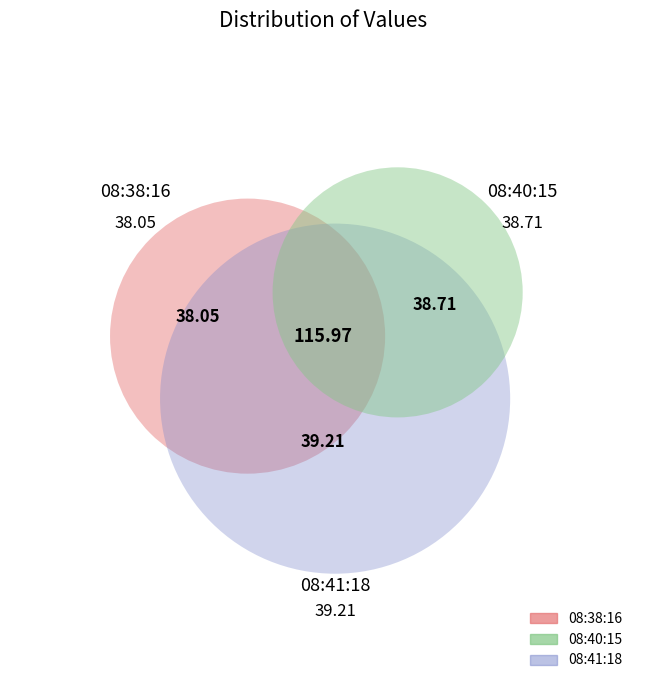

Is it true that 2018-09-27T08:41:18.610Z is 48% of the pie?

False